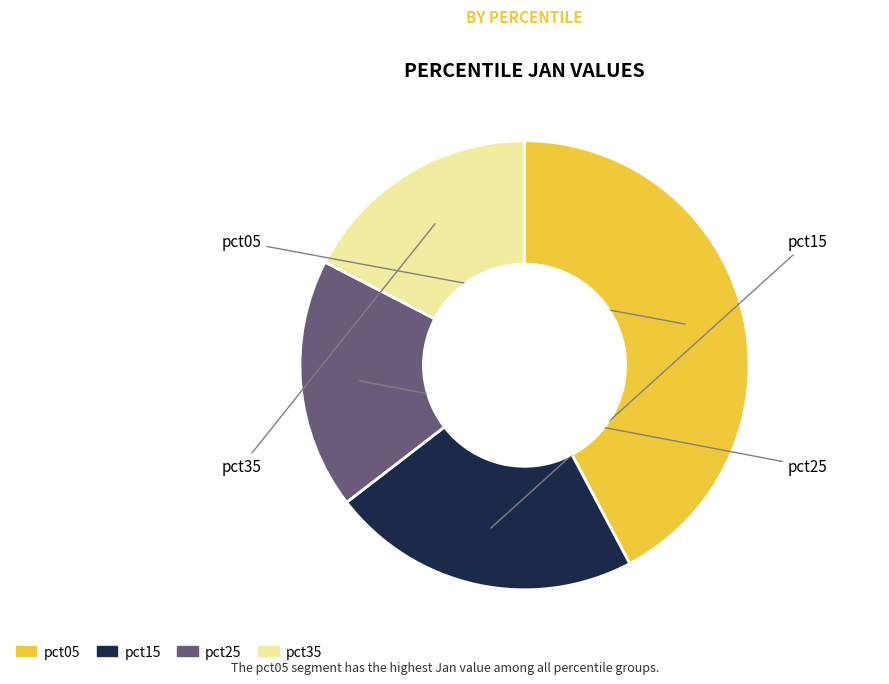

Is there a majority slice in this chart?

No